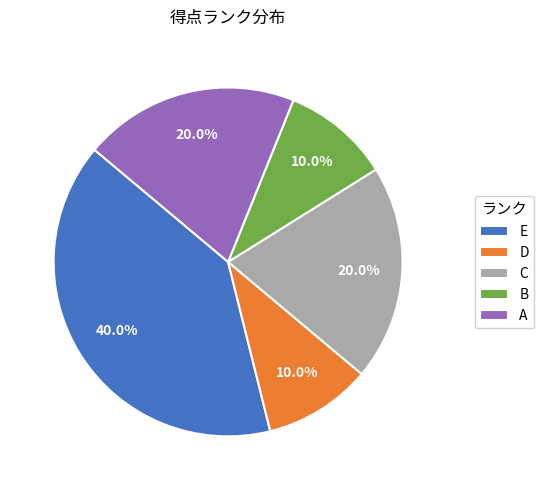

Does A represent more than half of the total?

No